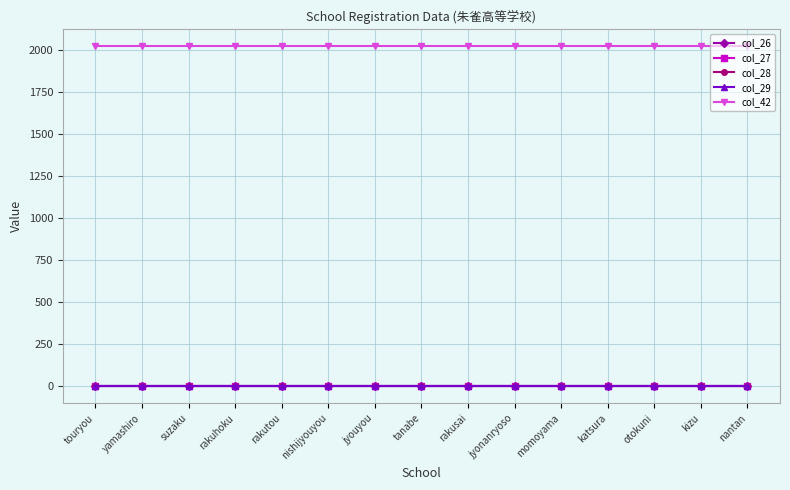

Which series has the widest spread of values?

col_26